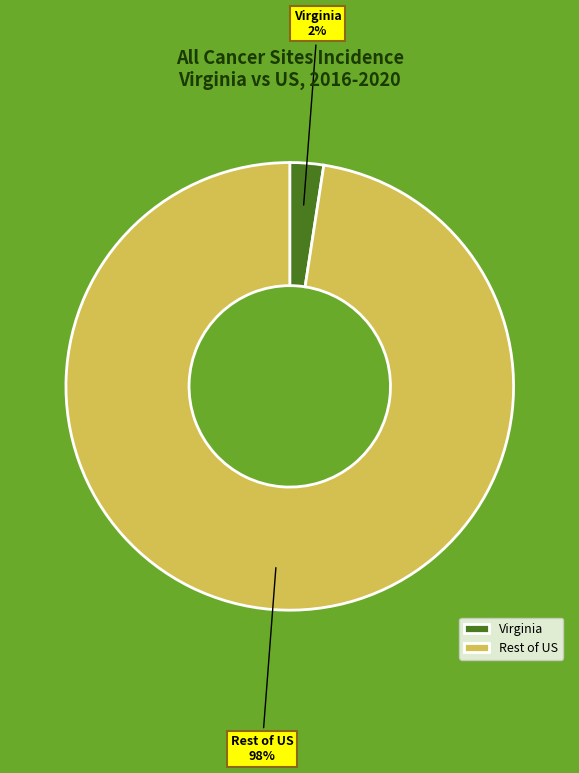

True or false: Virginia accounts for 2% of the total.

True